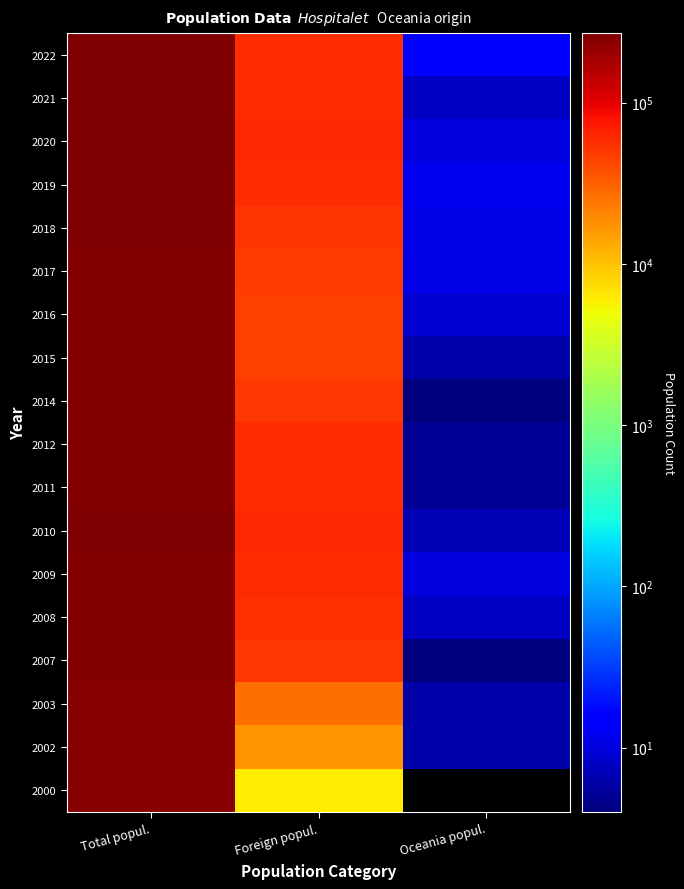

Reading right to left, extract all data points from this chart.

2022: Oceania popul.=14	Foreign popul.=58037	Total popul.=265444
2021: Oceania popul.=8	Foreign popul.=58685	Total popul.=264657
2020: Oceania popul.=10	Foreign popul.=61348	Total popul.=269382
2019: Oceania popul.=12	Foreign popul.=56506	Total popul.=264923
2018: Oceania popul.=11	Foreign popul.=52014	Total popul.=261068
2017: Oceania popul.=11	Foreign popul.=48033	Total popul.=257349
2016: Oceania popul.=9	Foreign popul.=46354	Total popul.=254804
2015: Oceania popul.=6	Foreign popul.=45786	Total popul.=252171
2014: Oceania popul.=4	Foreign popul.=51410	Total popul.=253518
2012: Oceania popul.=5	Foreign popul.=58086	Total popul.=257057
2011: Oceania popul.=5	Foreign popul.=57742	Total popul.=256065
2010: Oceania popul.=7	Foreign popul.=60170	Total popul.=258642
2009: Oceania popul.=10	Foreign popul.=58555	Total popul.=257038
2008: Oceania popul.=8	Foreign popul.=54351	Total popul.=253782
2007: Oceania popul.=4	Foreign popul.=50068	Total popul.=251848
2003: Oceania popul.=6	Foreign popul.=25824	Total popul.=246415
2002: Oceania popul.=6	Foreign popul.=17333	Total popul.=244323
2000: Oceania popul.=0	Foreign popul.=5898	Total popul.=241782